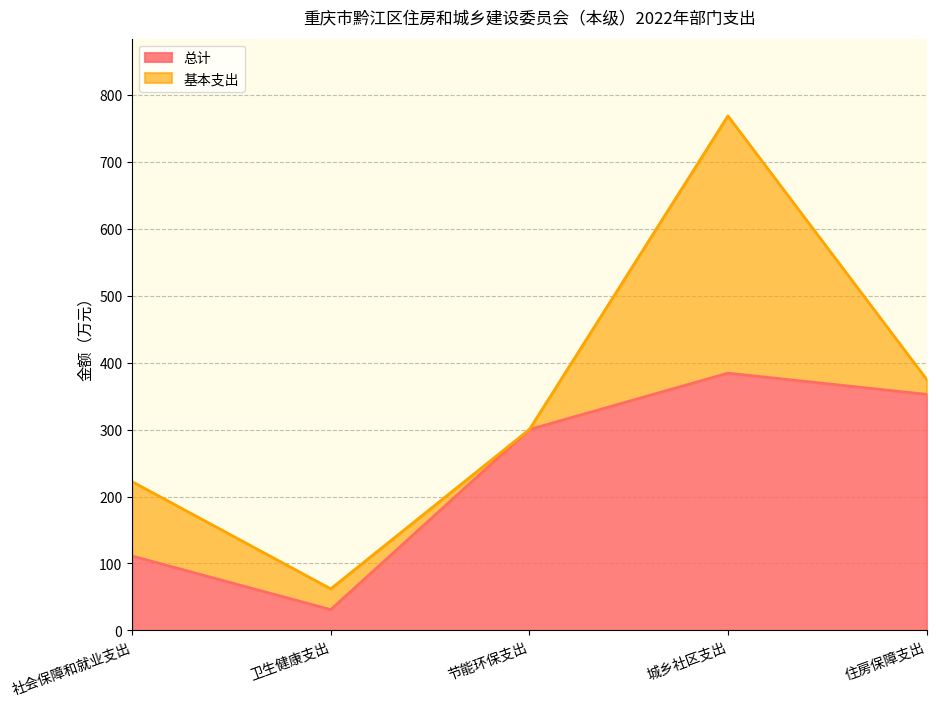

What is the sum of the values at 城乡社区支出 and 卫生健康支出?

415.3